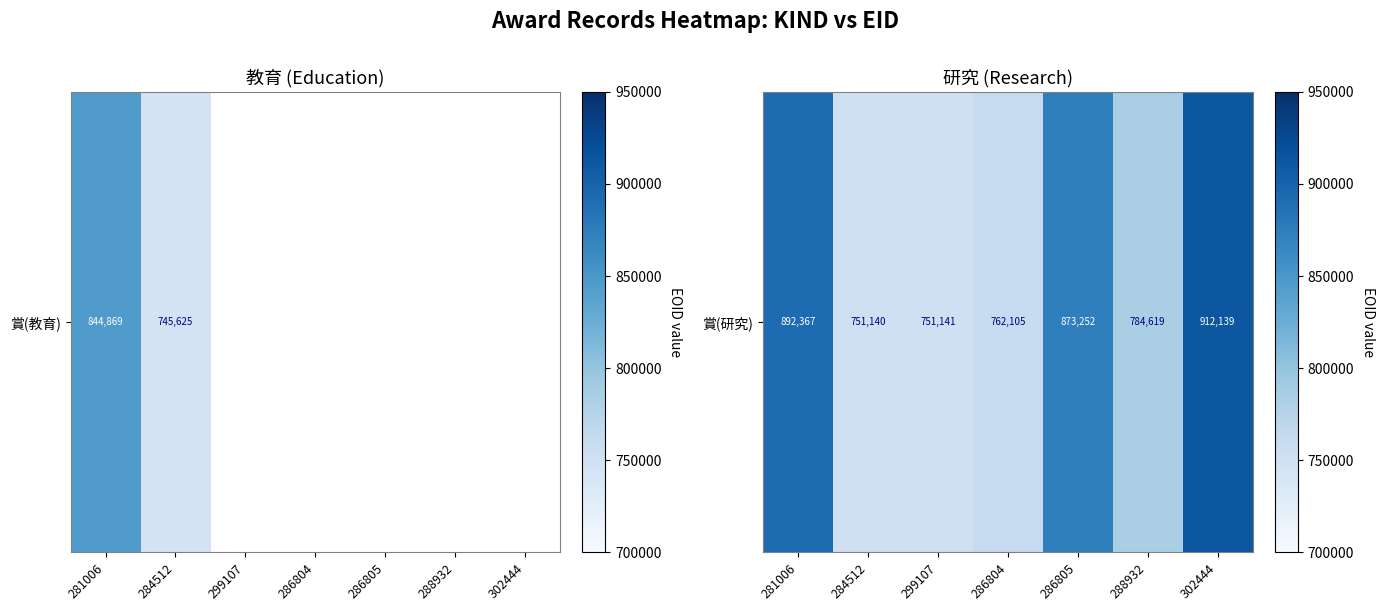

What is the difference between the second highest and minimum values?

141227